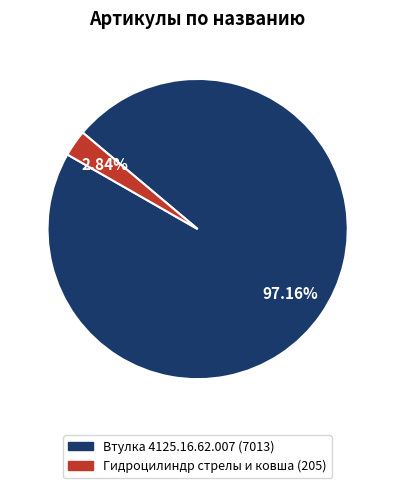

The Втулка 4125.16.62.007 slice represents 97% of the pie. True or false?

True